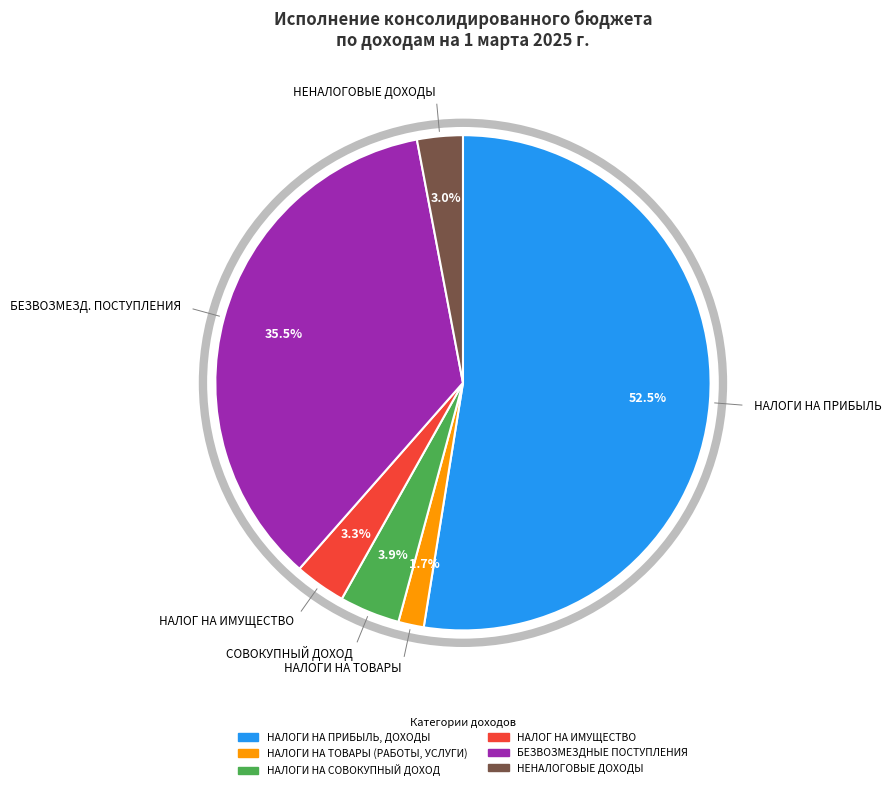

Between НАЛОГИ НА ПРИБЫЛЬ, ДОХОДЫ and НЕНАЛОГОВЫЕ ДОХОДЫ, which is larger?

НАЛОГИ НА ПРИБЫЛЬ, ДОХОДЫ